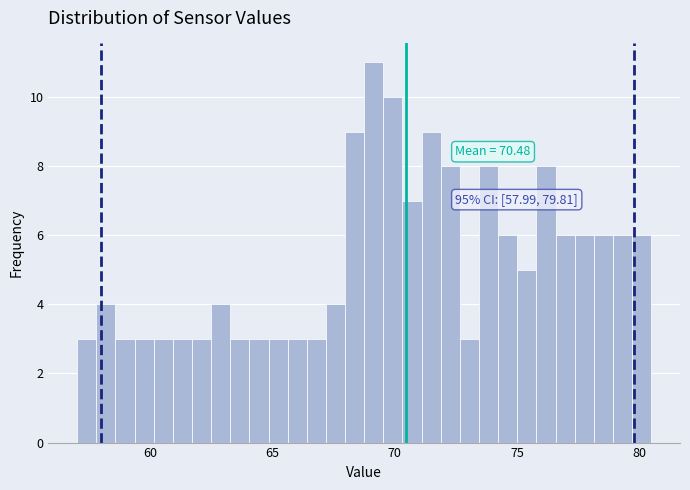

Read against the x-axis, roughly where is the centre of the tallest bar?

69.0